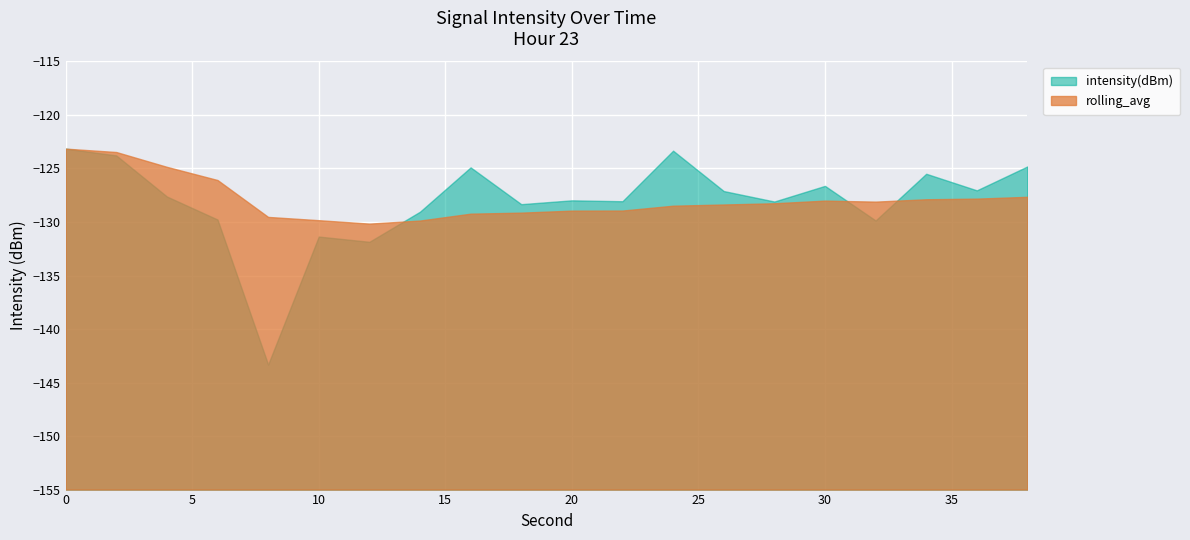

Is it true that rolling_avg equals -201.7 at 22?

False